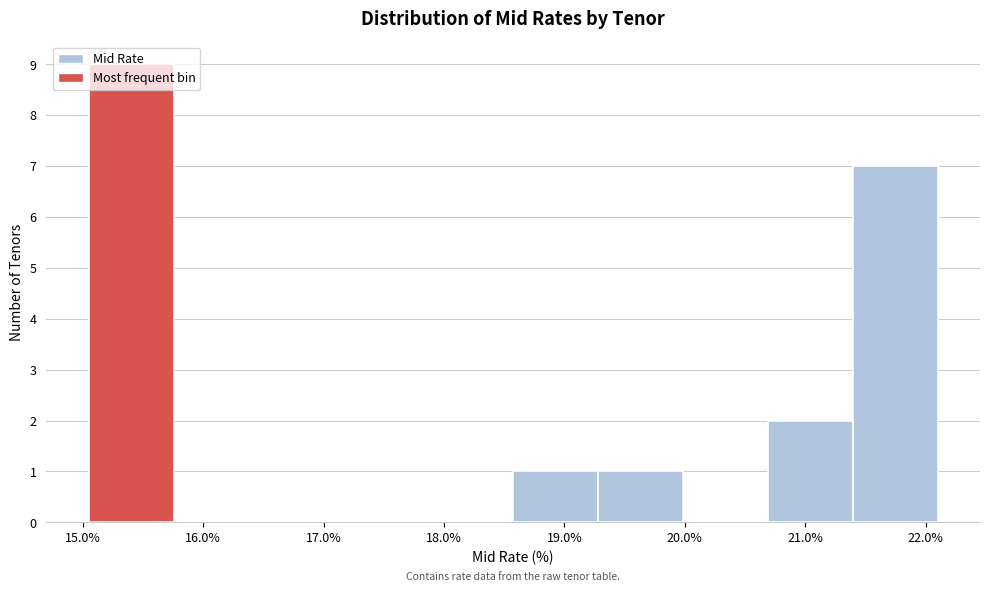

What is the height of the bar covering 19.3 to 20.0 on the x-axis? Neither the bar edges nor the heights are printed on the chart, so give them approximately, as read against the axes.

1